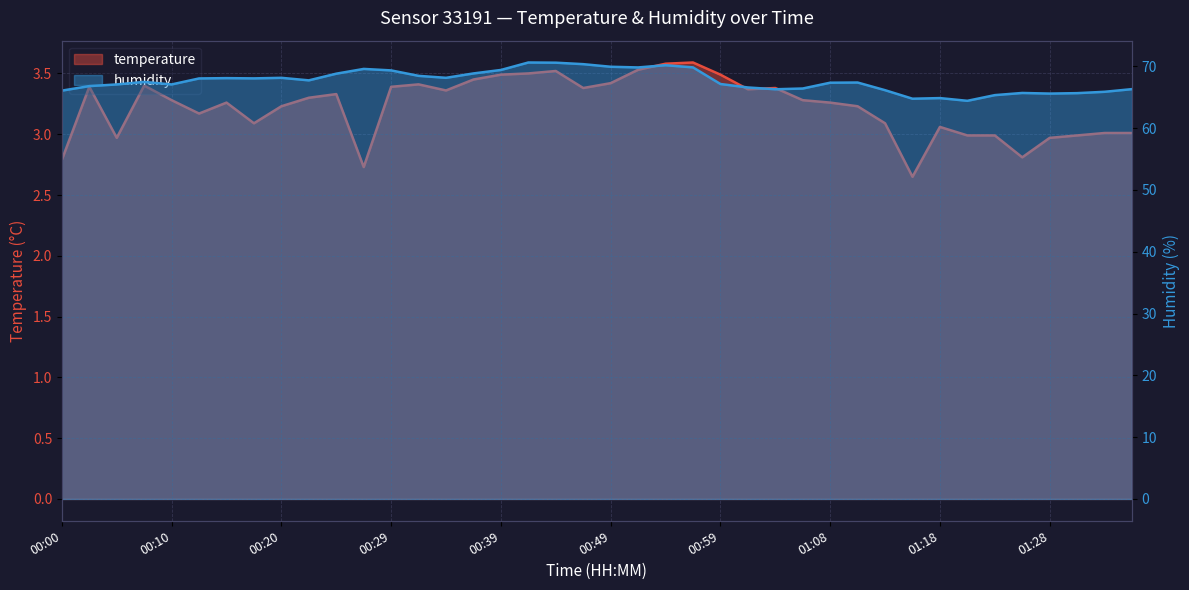

What is the sum of all humidity values?

2704.2